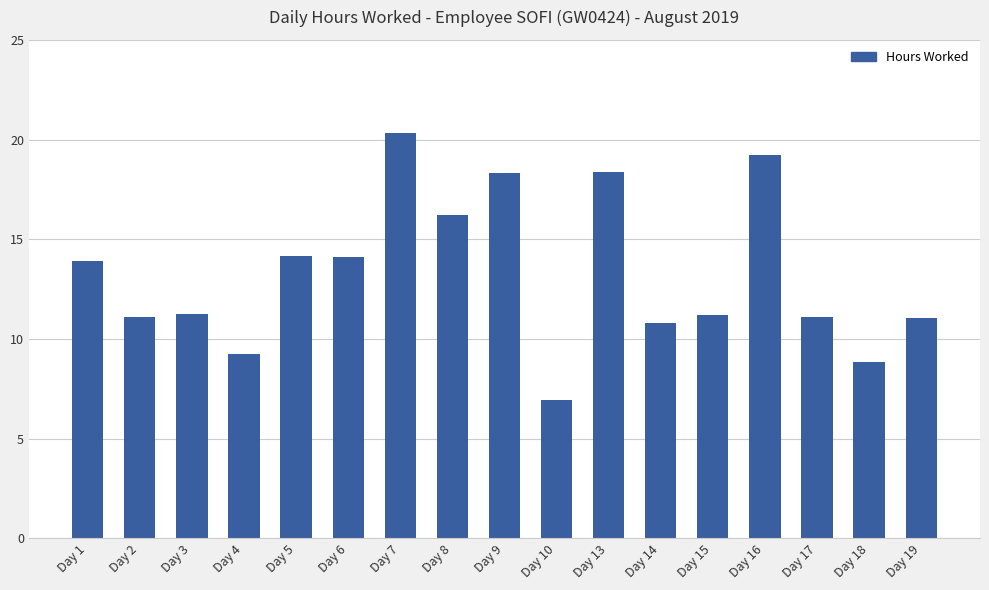

At which label does the data first exceed 11?

Day 1